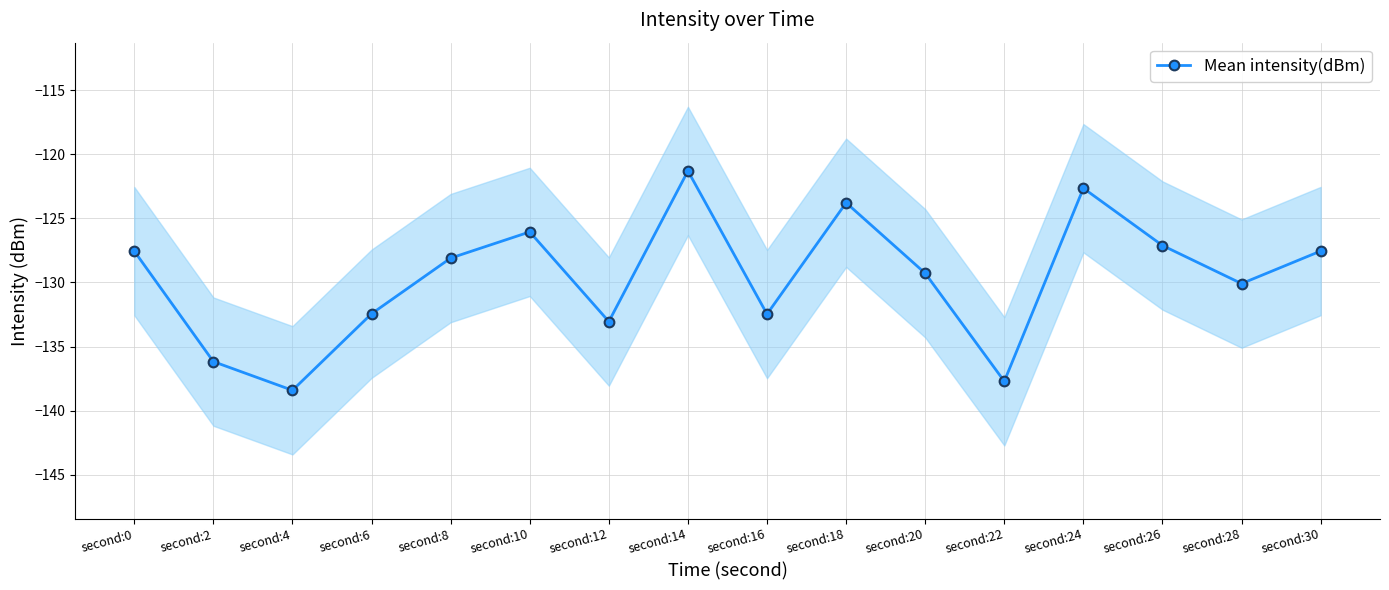

How many lines are shown in the chart?

1